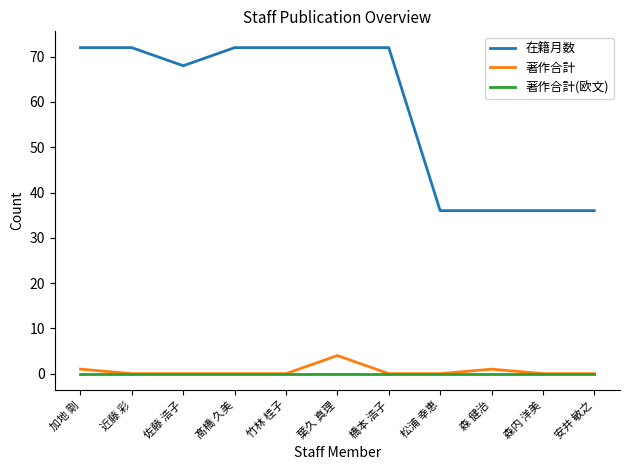

What position from the right is 髙橋 久美?

8